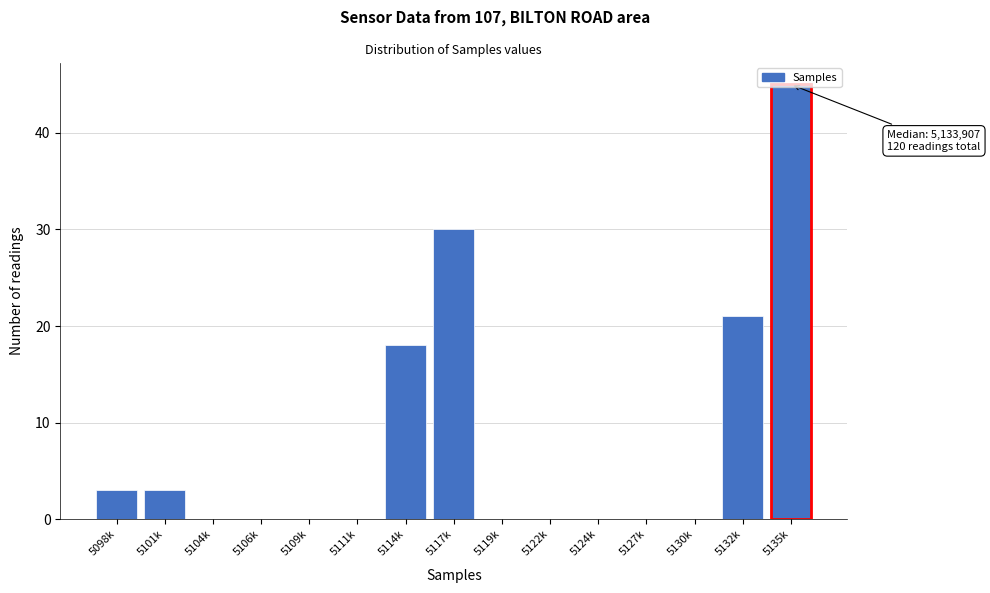

The value at 5127k is 23. True or false?

False